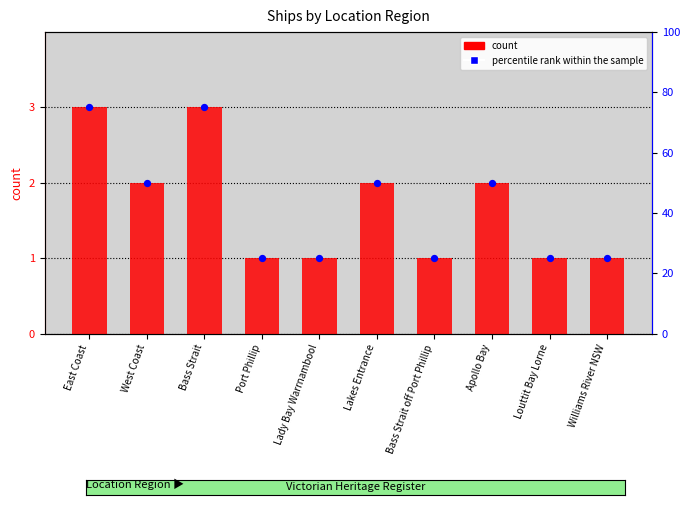

Which series contains the highest Y value?

count